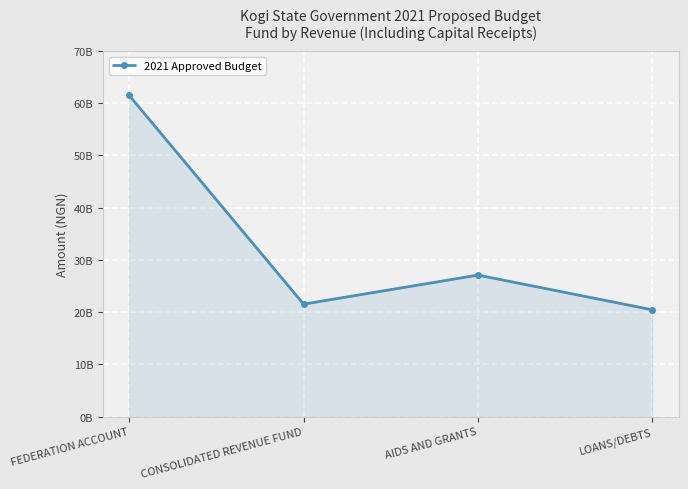

Where does the data first go above 27087655172?

FEDERATION ACCOUNT